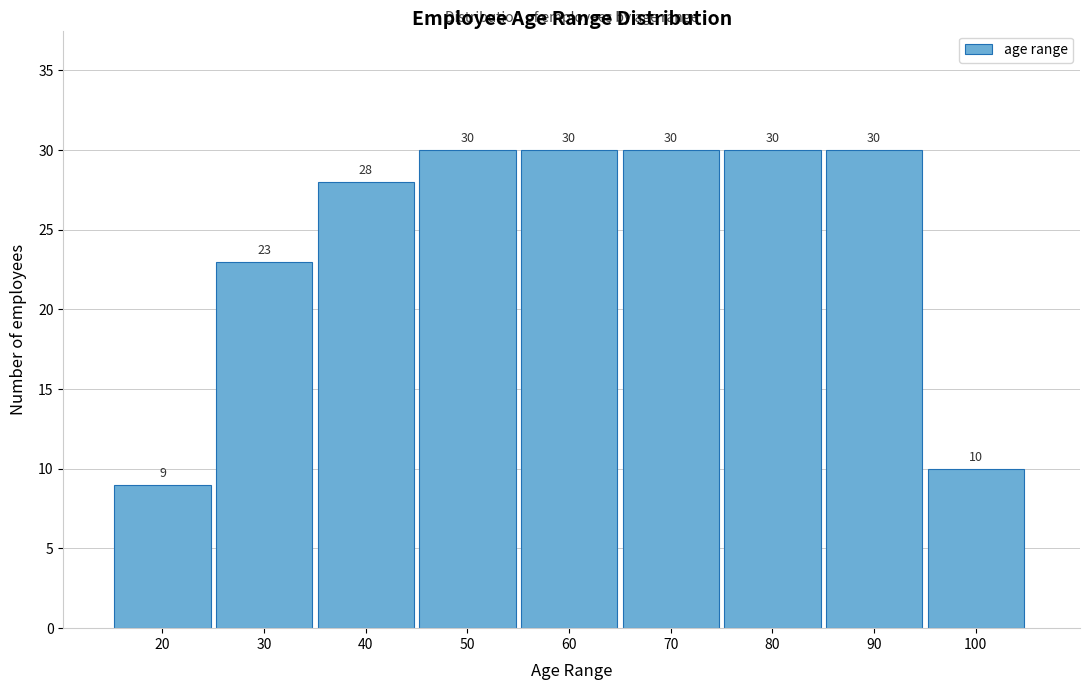

Reading left to right, transcribe all the data shown in this chart.

9	23	28	30	30	30	30	30	10